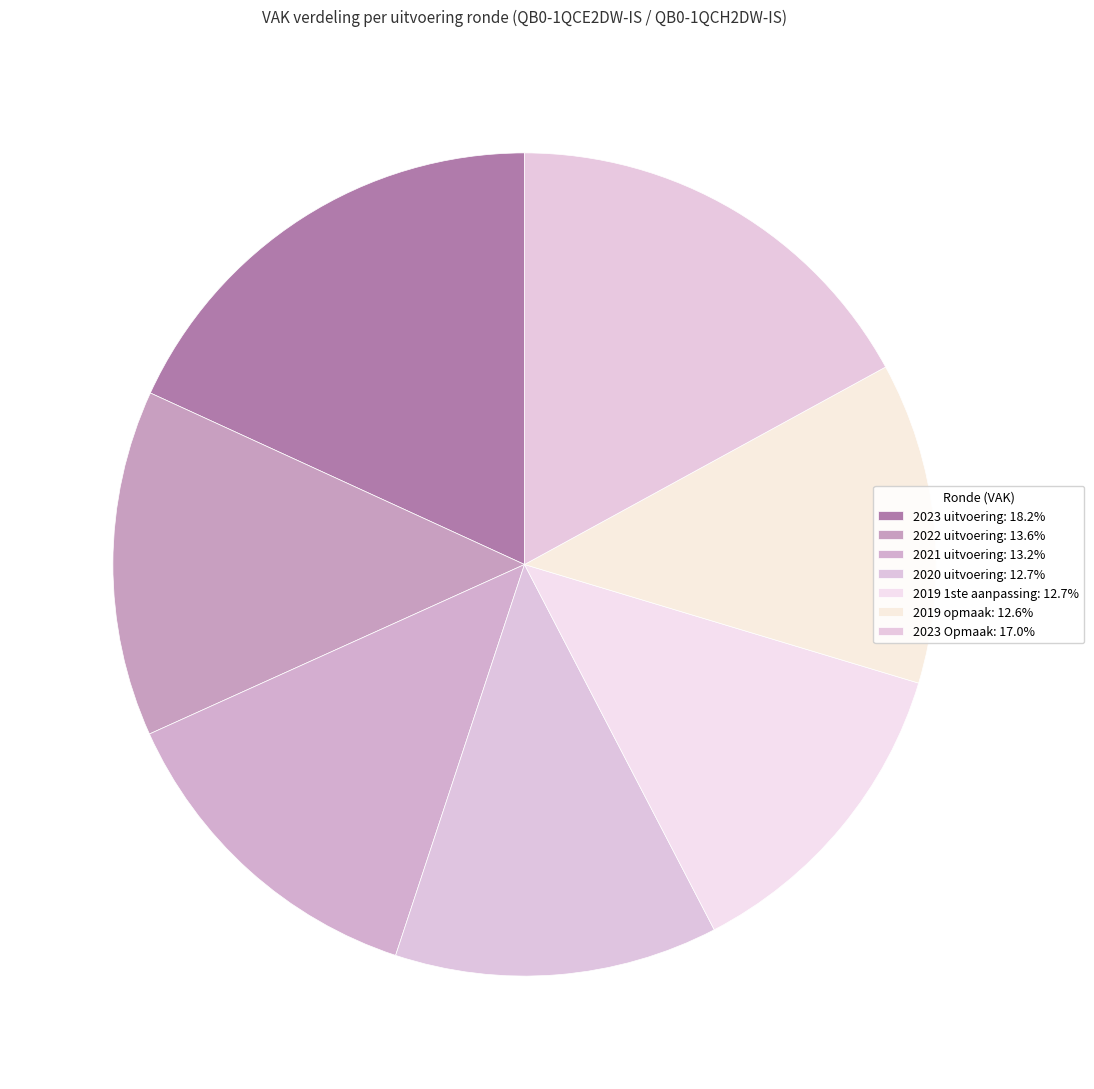

Does 2023 Opmaak represent more than half of the total?

No